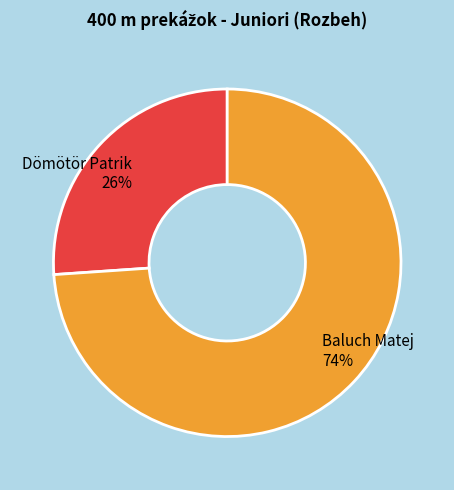

Is the sum of Baluch Matej and Dömötör Patrik greater than half?

Yes